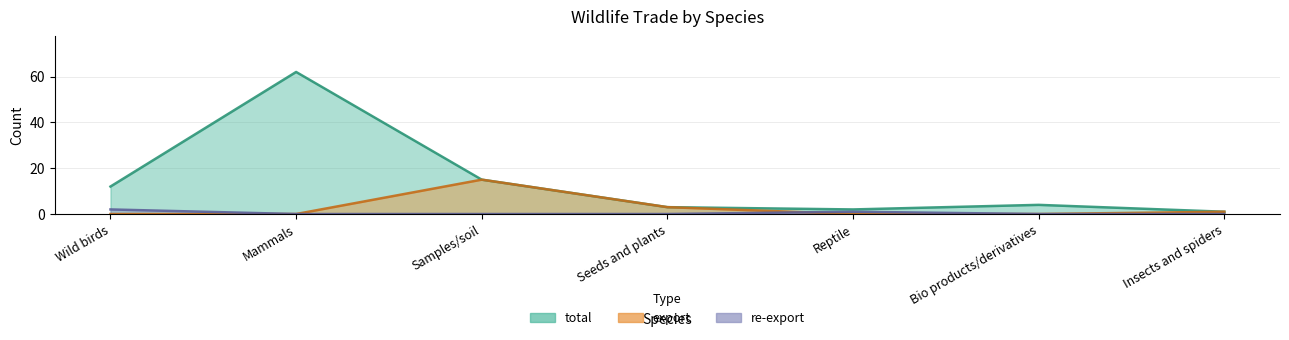

At which category does re-export reach its first local peak?

Reptile